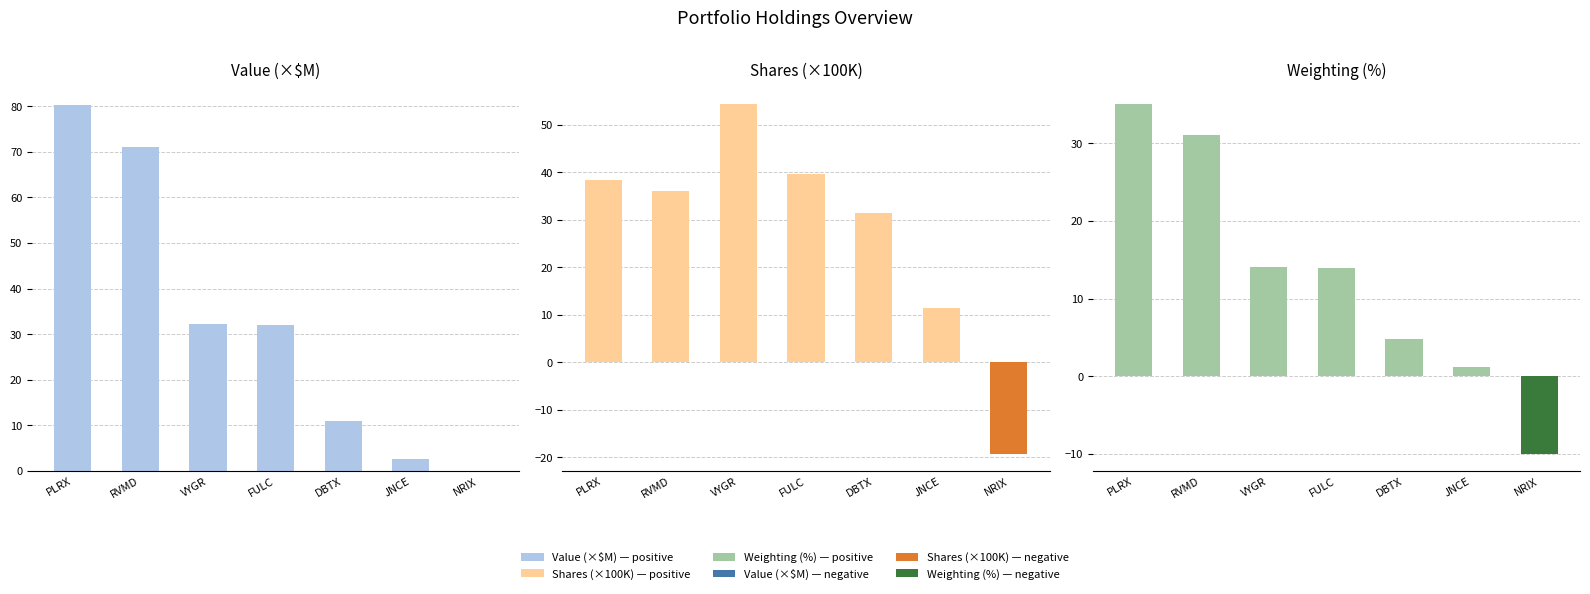

List the series in order of their peak value, lowest first.

Weighting (%), Shares (×100K), Value (×$M)